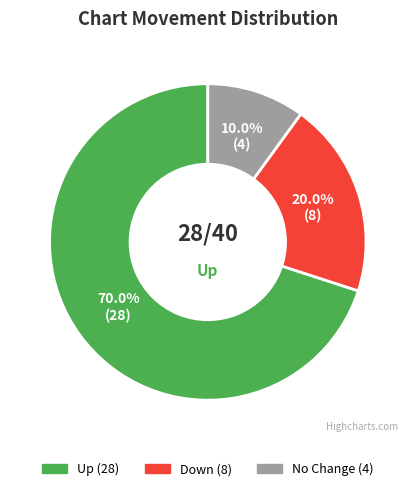

Does any single category account for the majority?

Yes